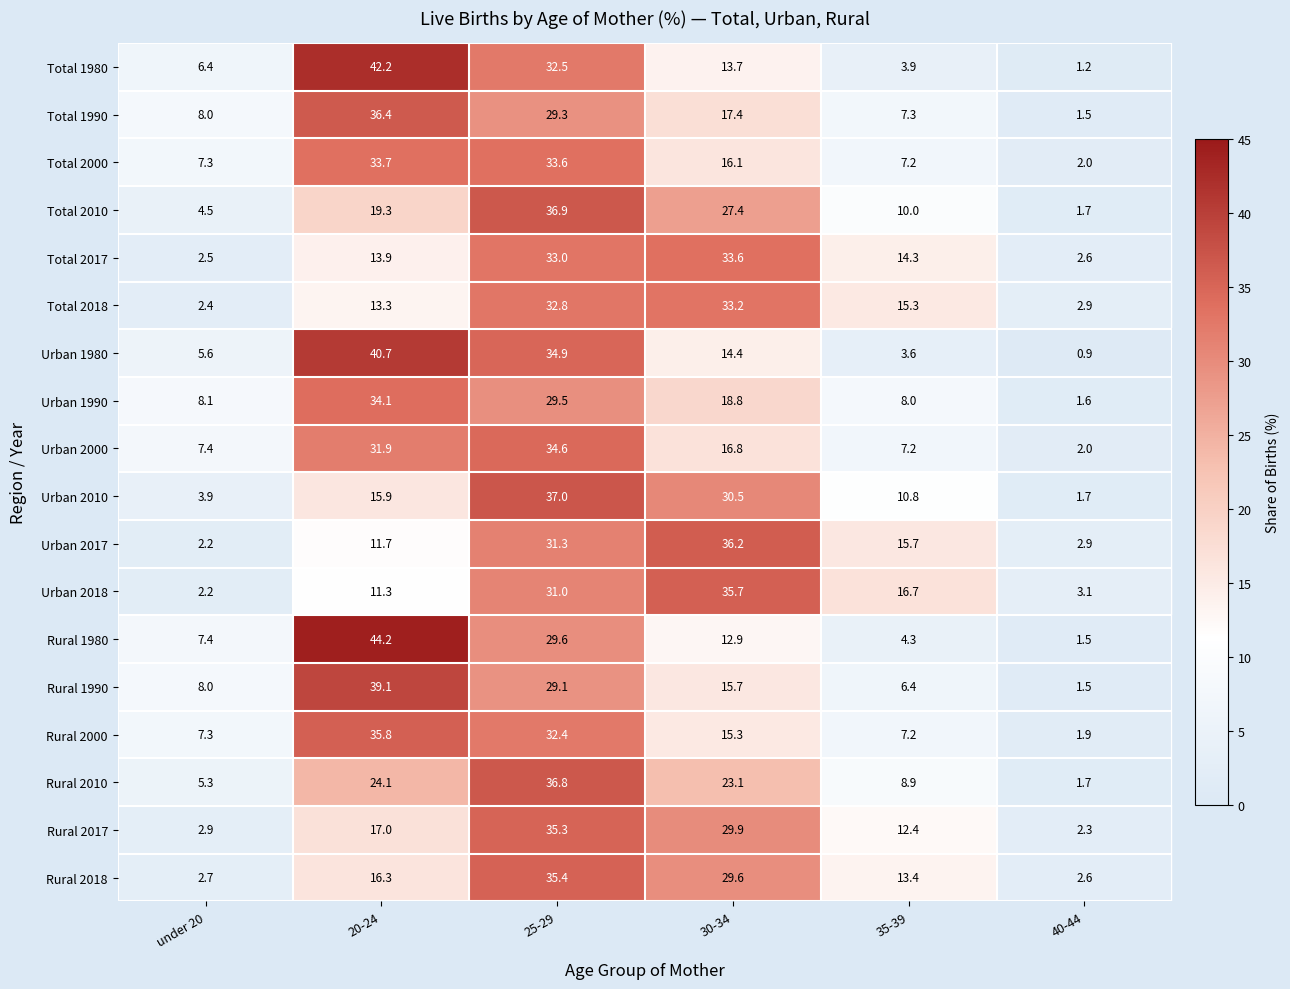

How many distinct data groups are displayed?

18